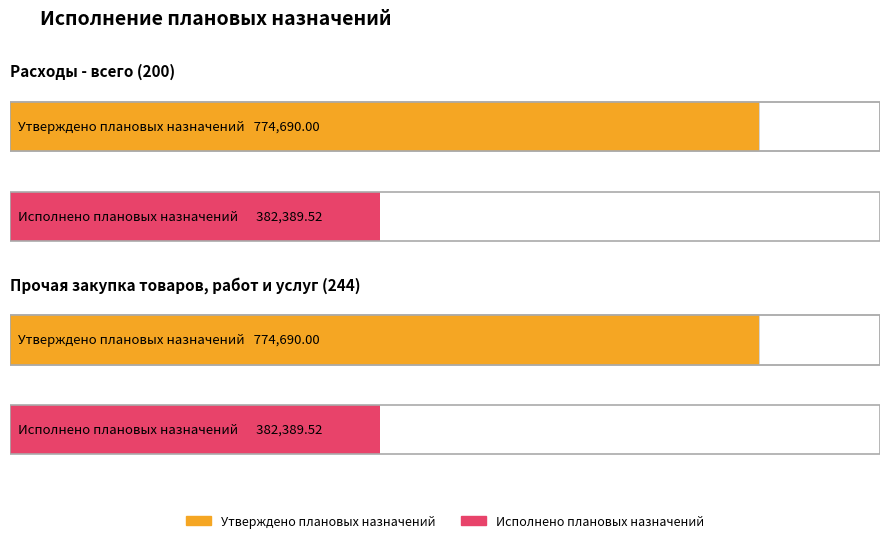

Where is Утверждено плановых назначений nearest to the value 774690?

Расходы - всего (200)